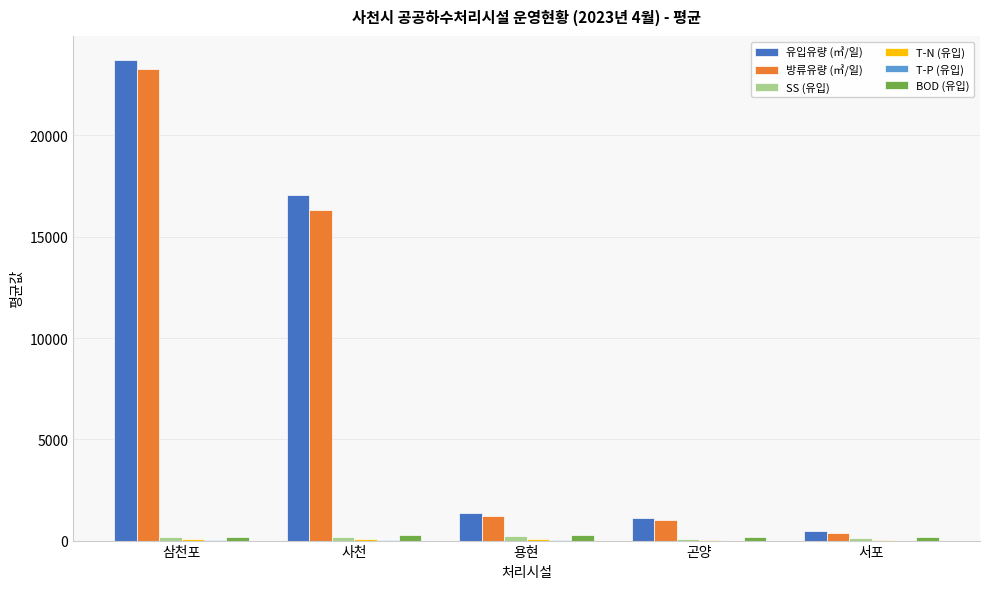

Between 삼천포 and 곤양, which series saw the biggest shift?

유입유량 (㎥/일)